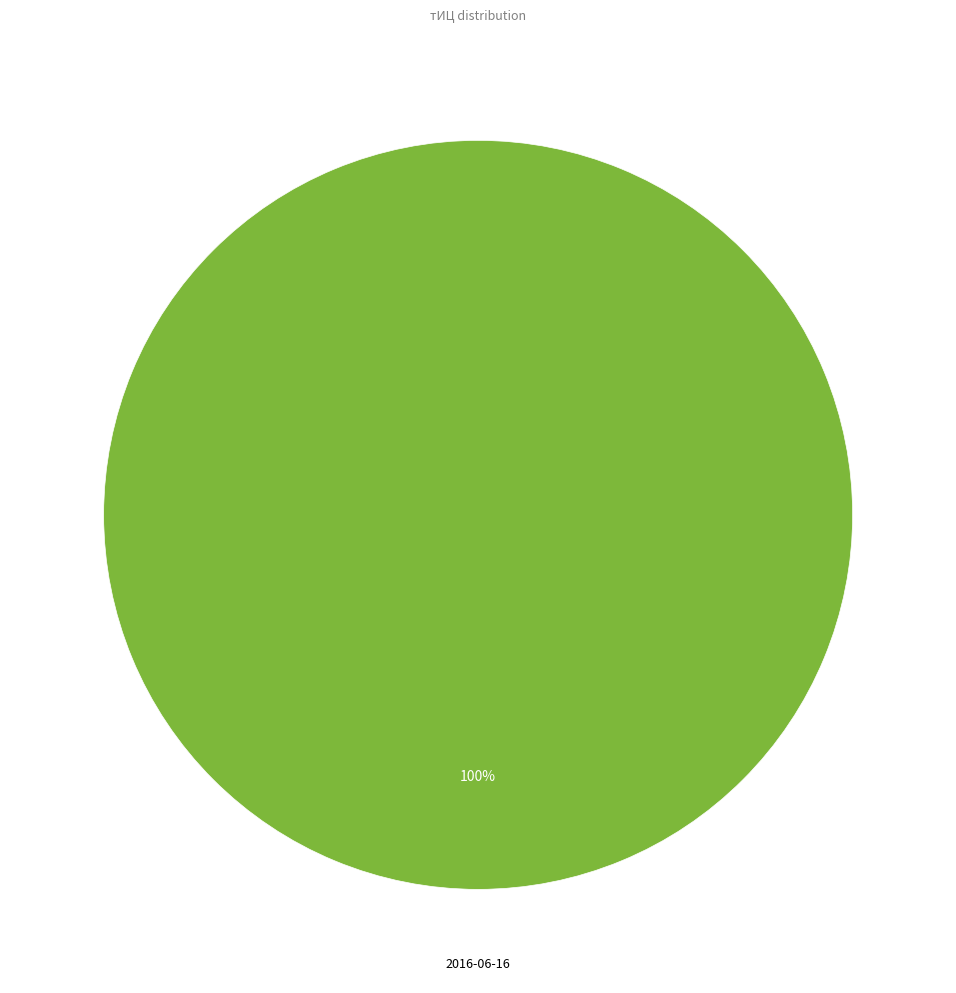

Is there a majority slice in this chart?

Yes